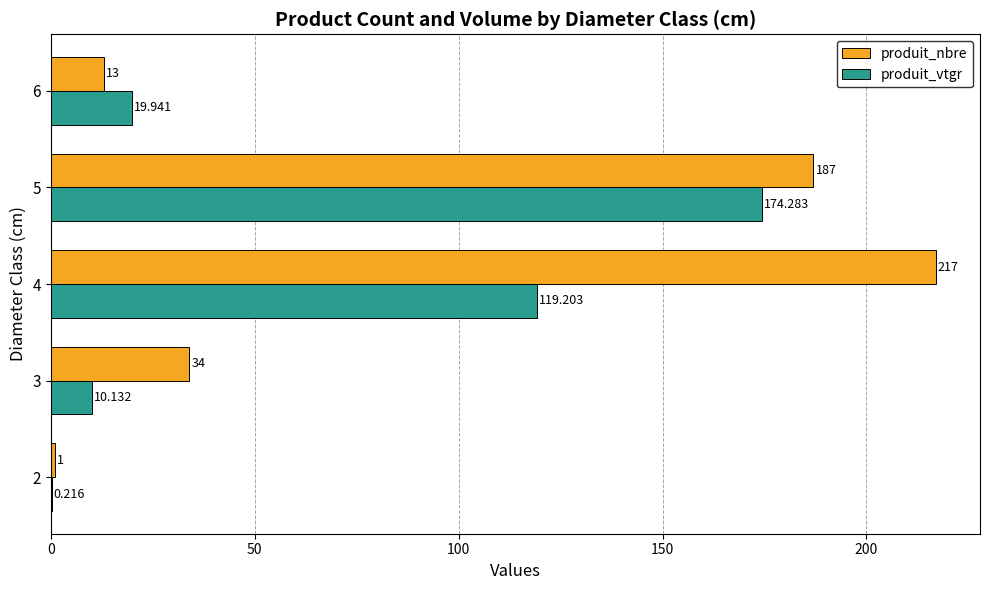

At which category is the sum across all series the highest?

5